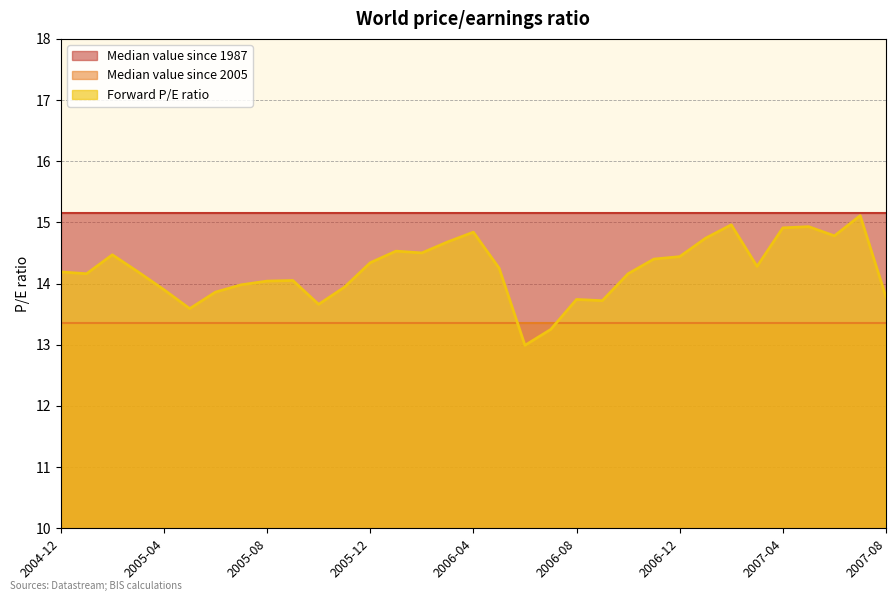

How many interior local valleys does the Forward P/E ratio series have?

8